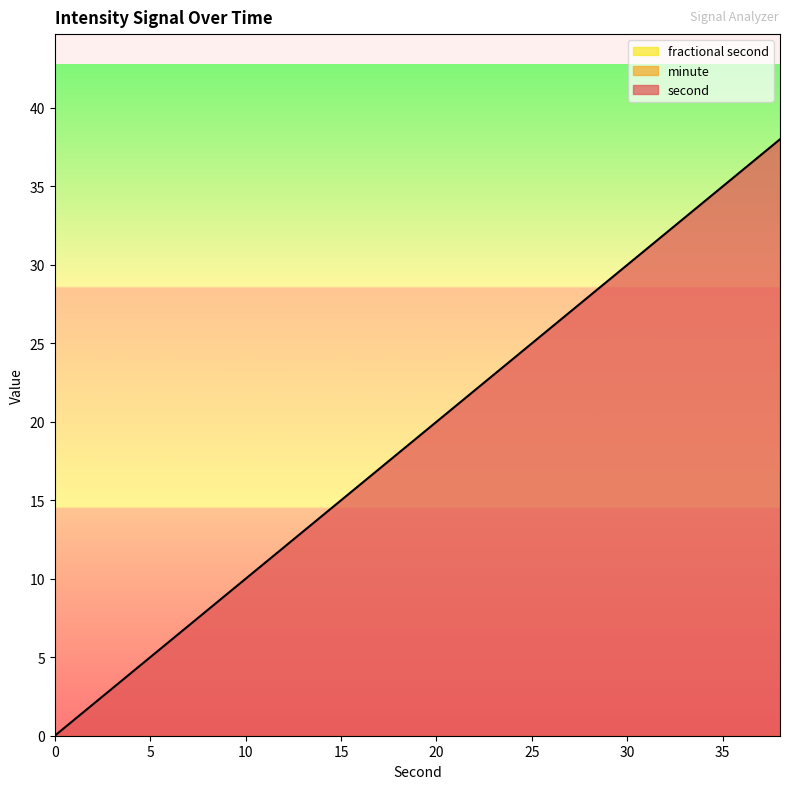

True or false: second and minute cross at least once.

False